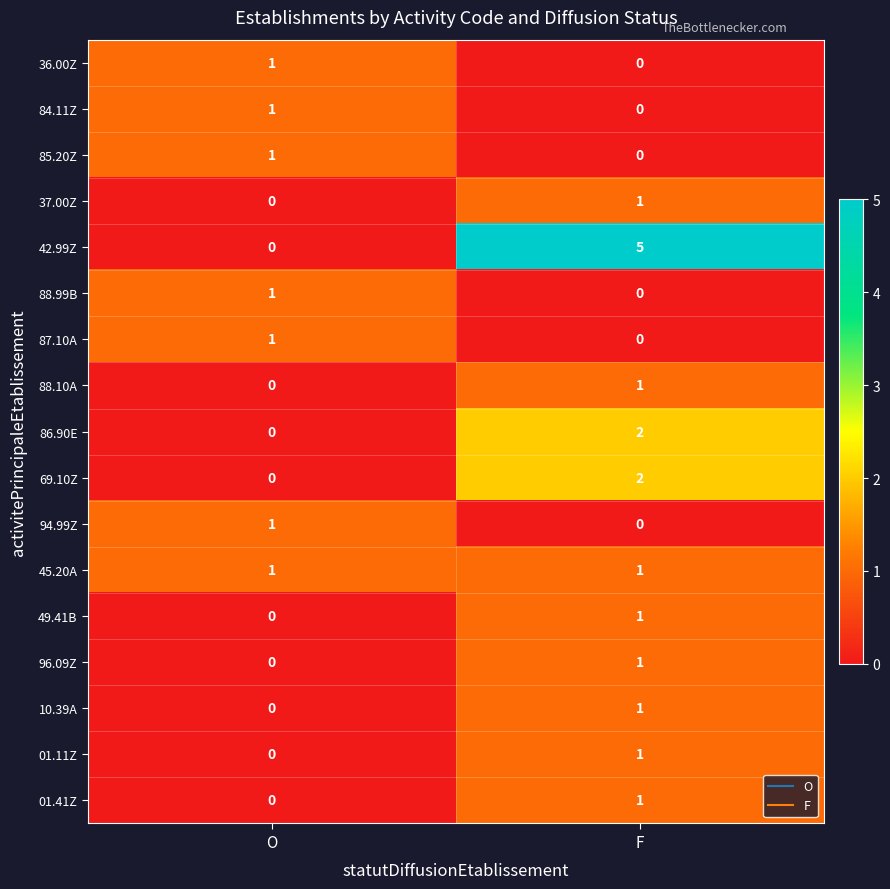

How many categories are shown in the chart?

2